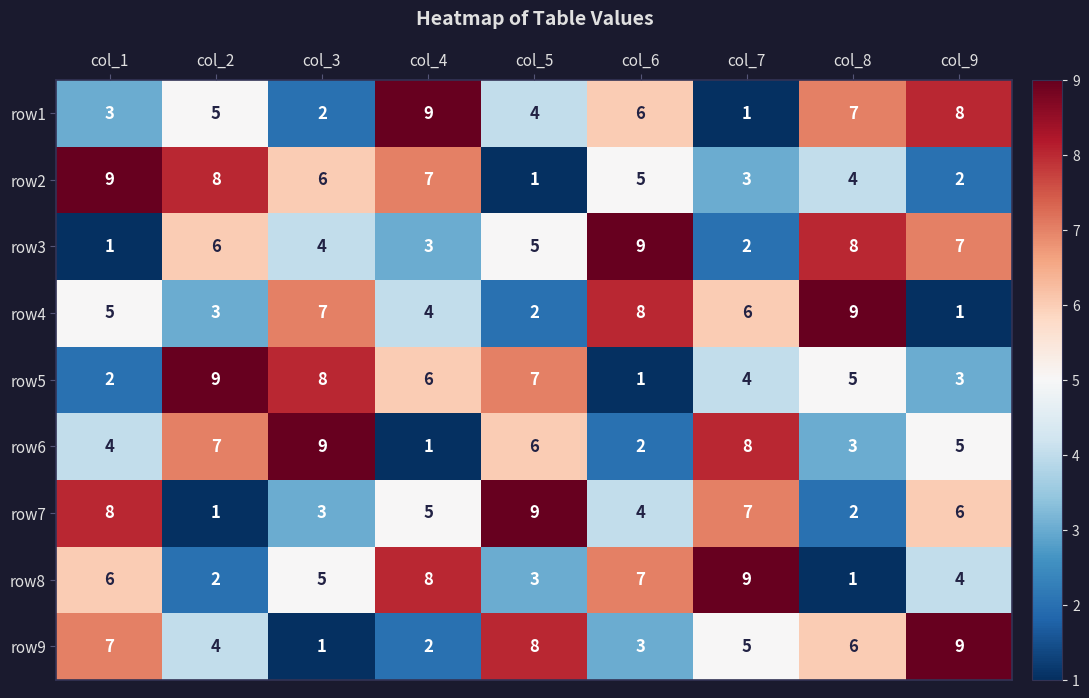

What is the maximum value shown in the chart?

9